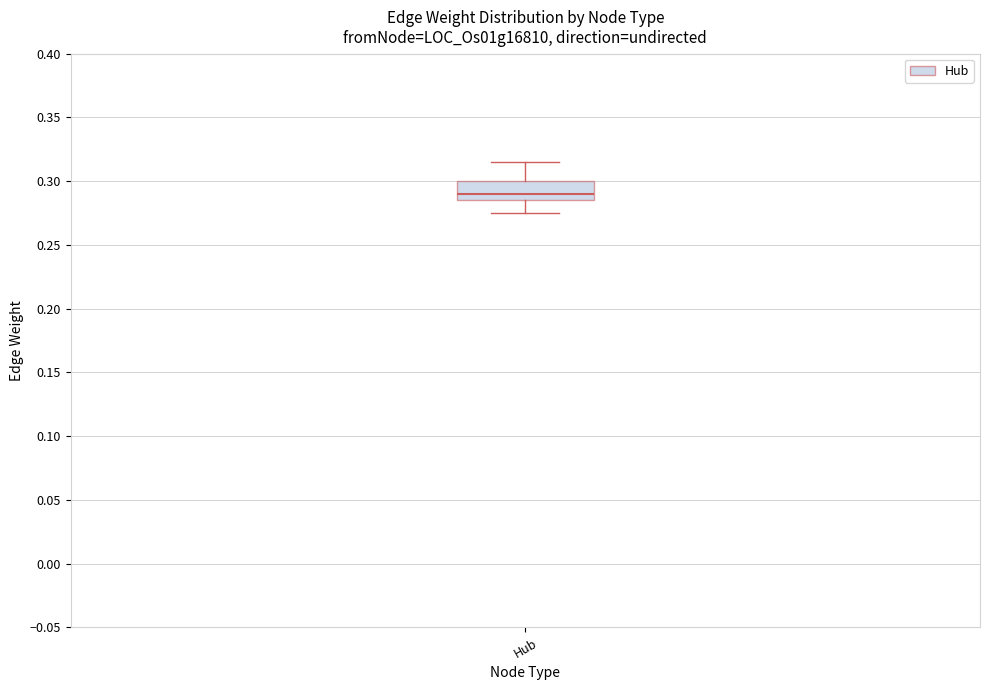

Transcribe this box plot: give where the median line is, the range the box spans, and where the two whiskers end, as read against the y-axis. The values are not printed on the chart, so give them approximately, as read against the axis.

median 0.290, box 0.285 to 0.300, whiskers 0.275 to 0.315